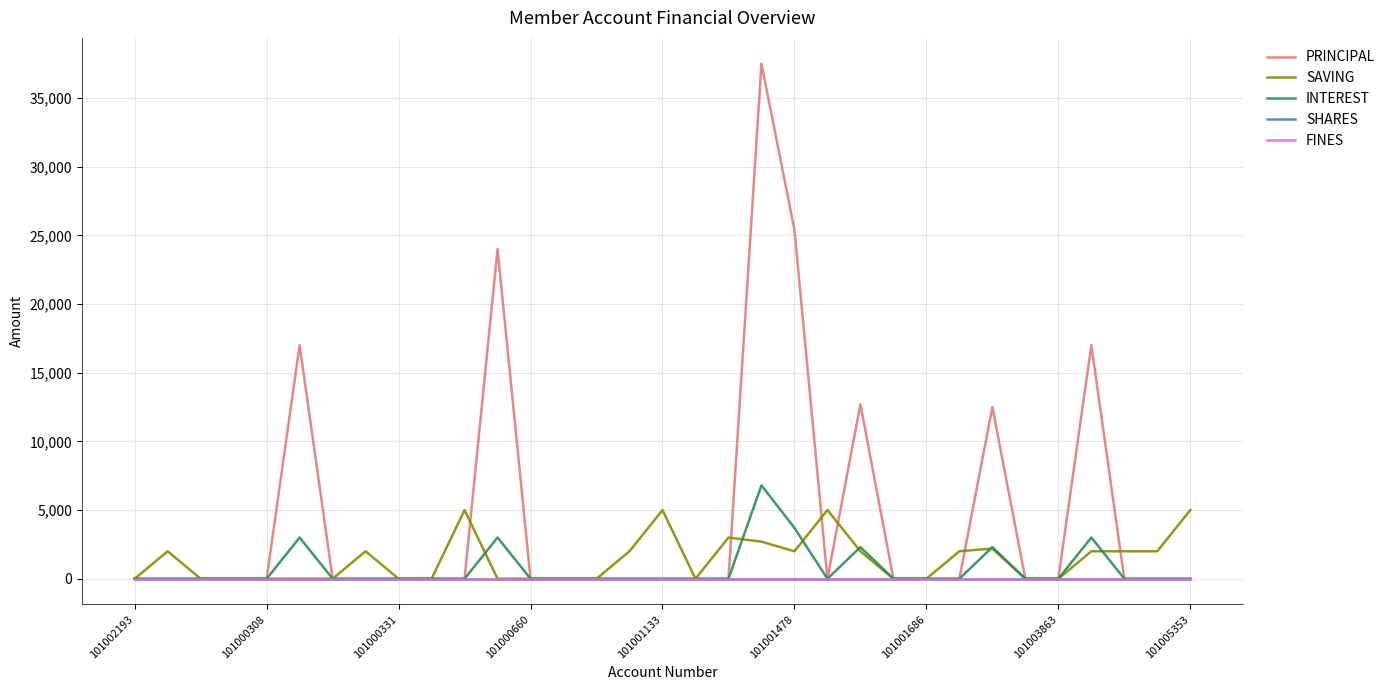

Rank the series by their maximum value, from lowest to highest.

SHARES, FINES, SAVING, INTEREST, PRINCIPAL